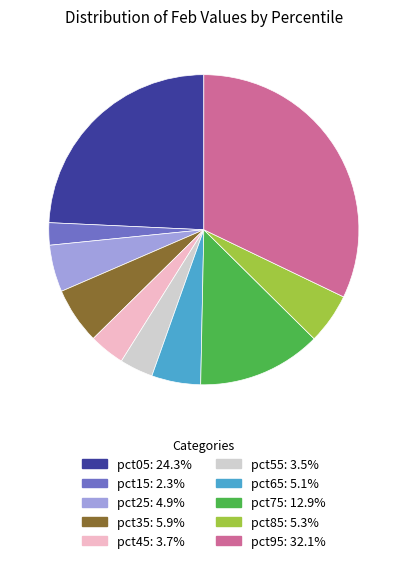

Combined, do pct45 and pct25 account for over 50%?

No